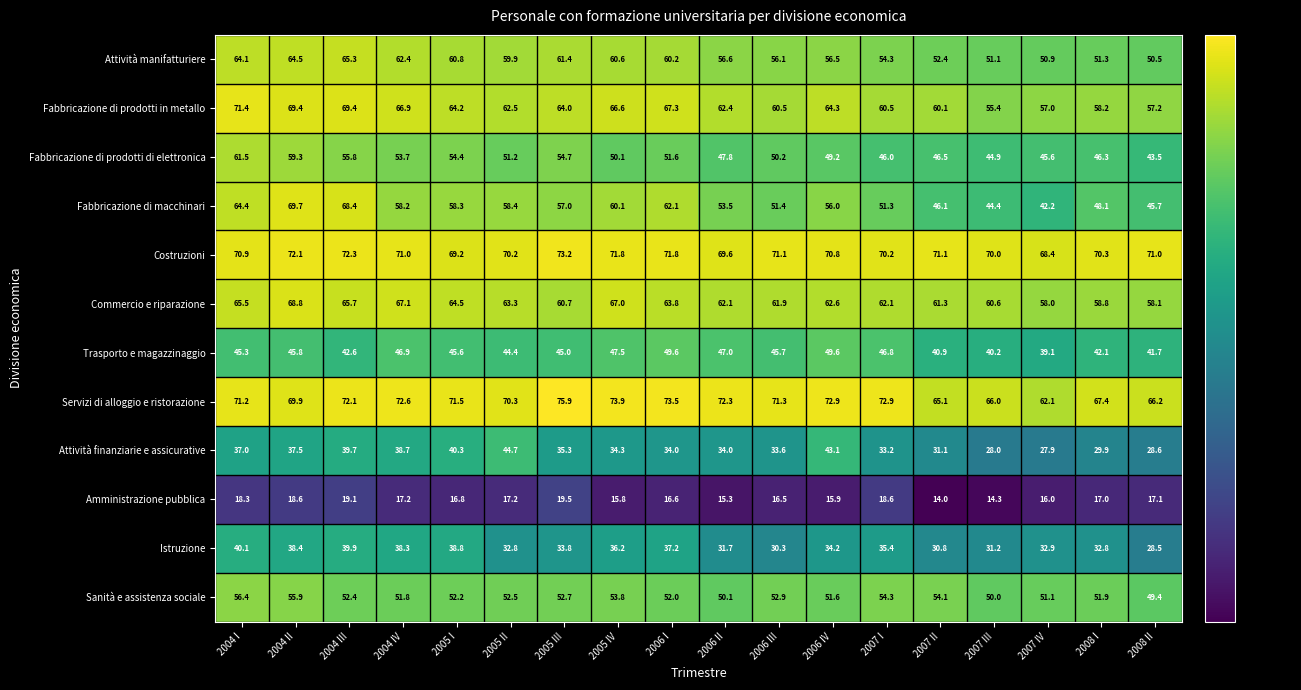

Between 2004 I and 2005 II, which series saw the biggest shift?

Fabbricazione di prodotti di elettronica